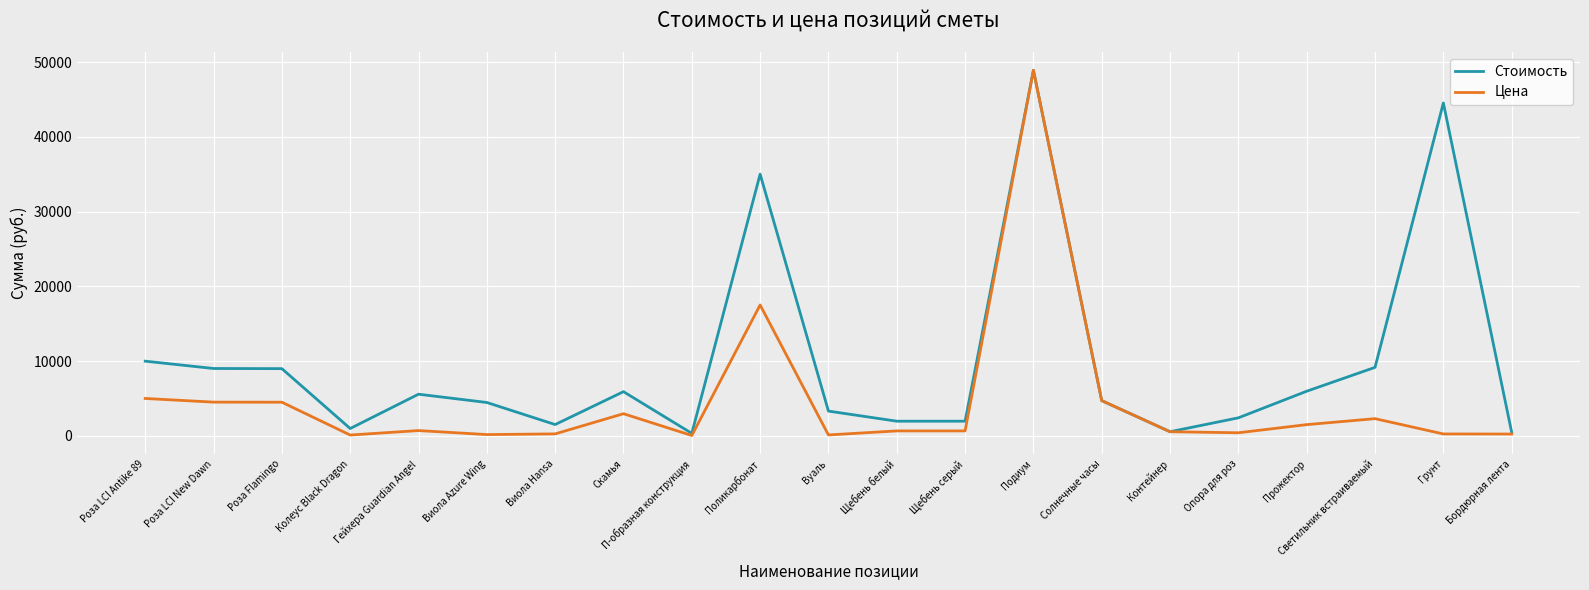

Which series has the largest total across all categories?

Стоимость